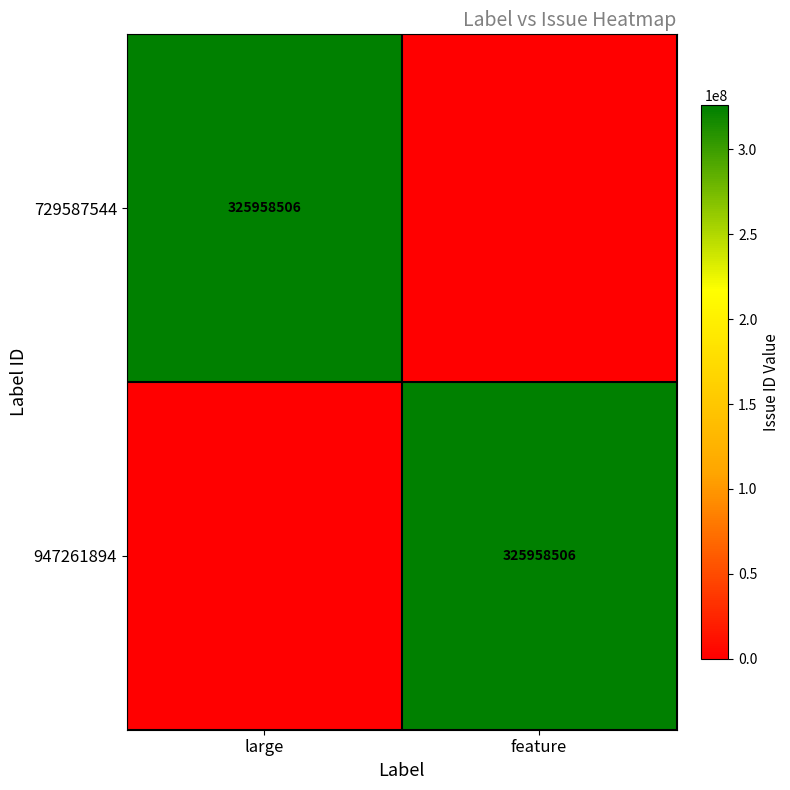

At which category is the sum across all series the highest?

large